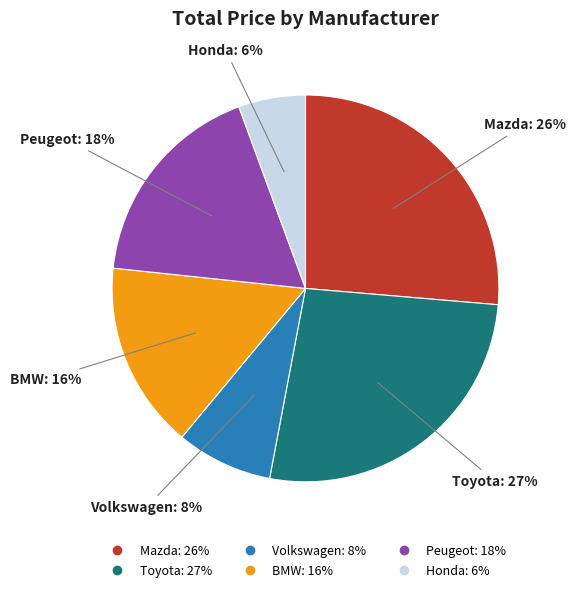

What is the smallest slice in the pie chart?

Honda